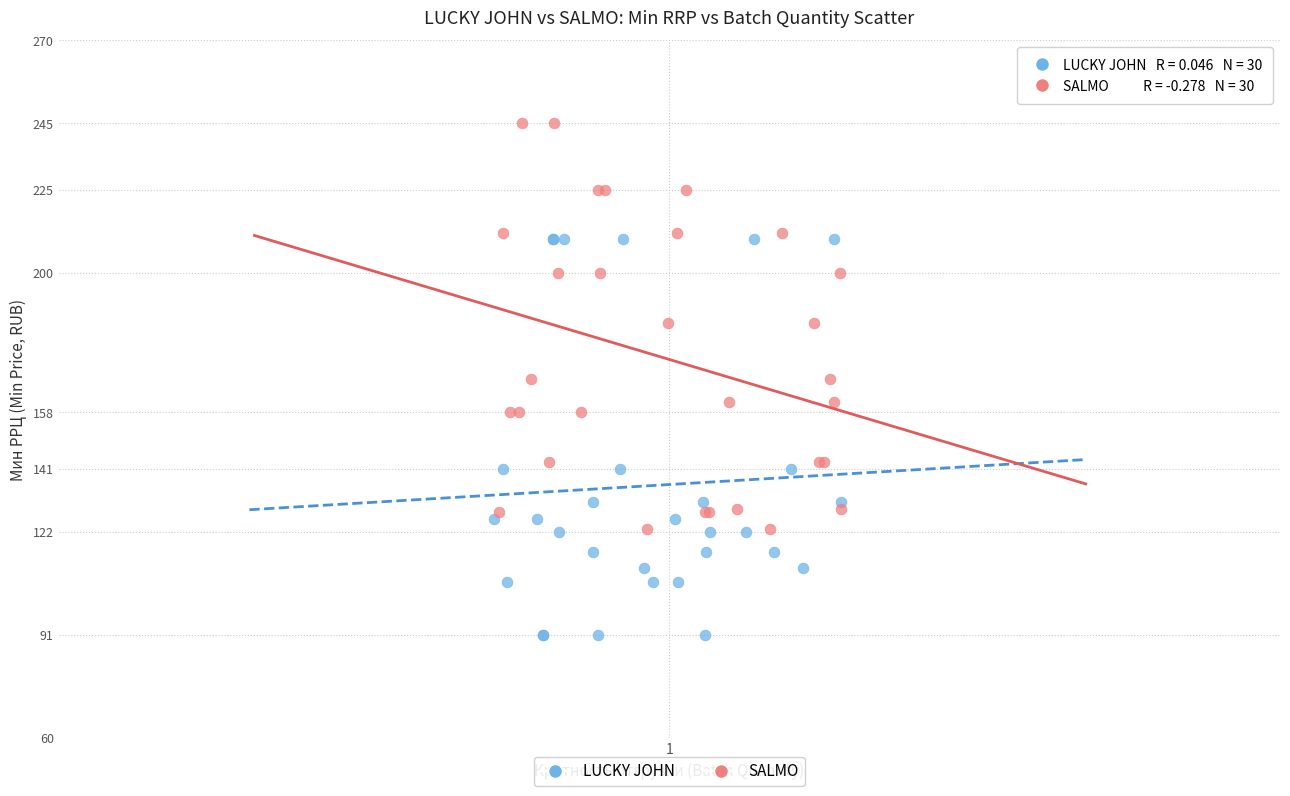

What are all the series names shown in the legend?

LUCKY JOHN, SALMO